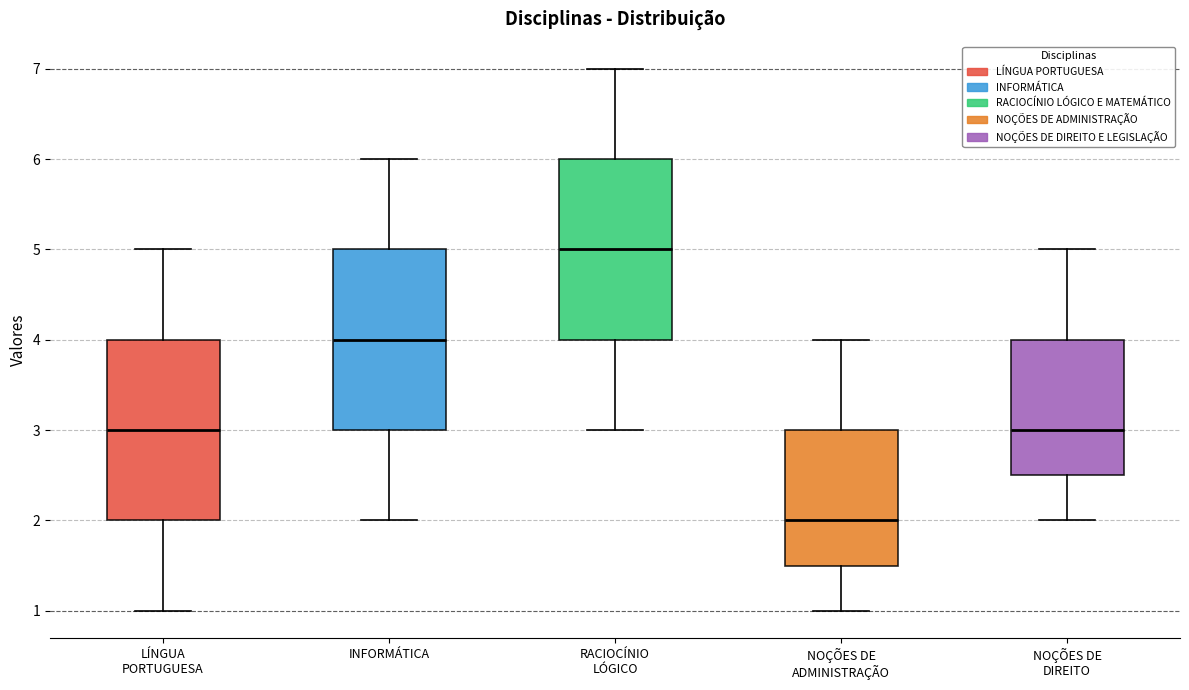

Where does the upper whisker of the box for LÍNGUA PORTUGUESA end on the y-axis? The values are not printed on the chart, so give them approximately, as read against the axis.

5.0